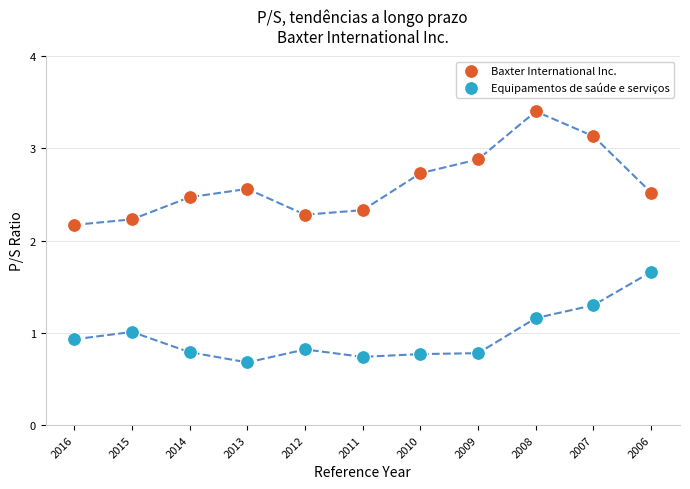

Which series contains the lowest Y value?

Equipamentos de saúde e serviços